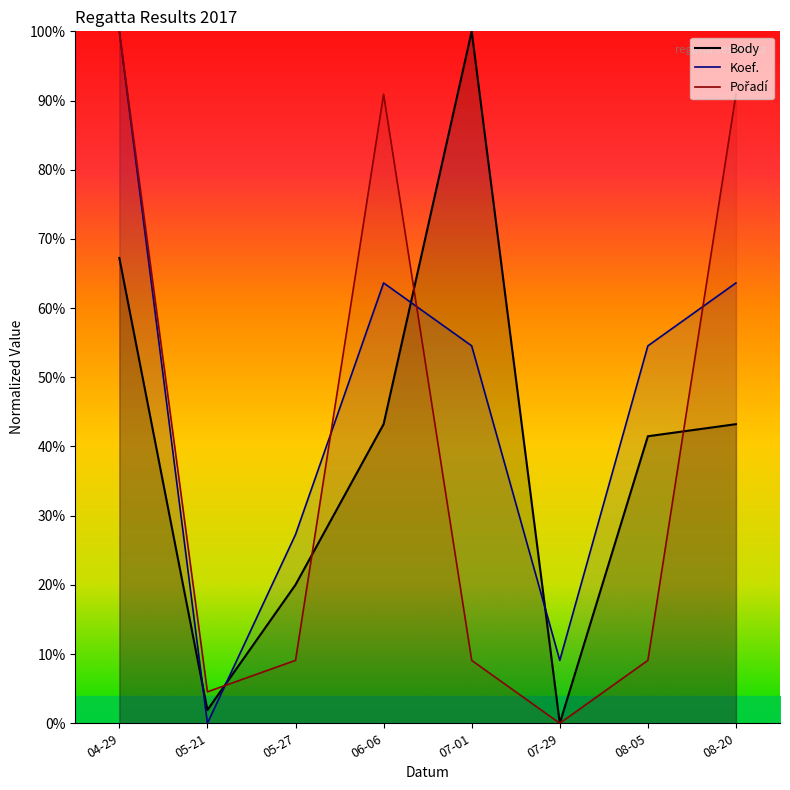

How many times do Koef. and Body cross each other?

4